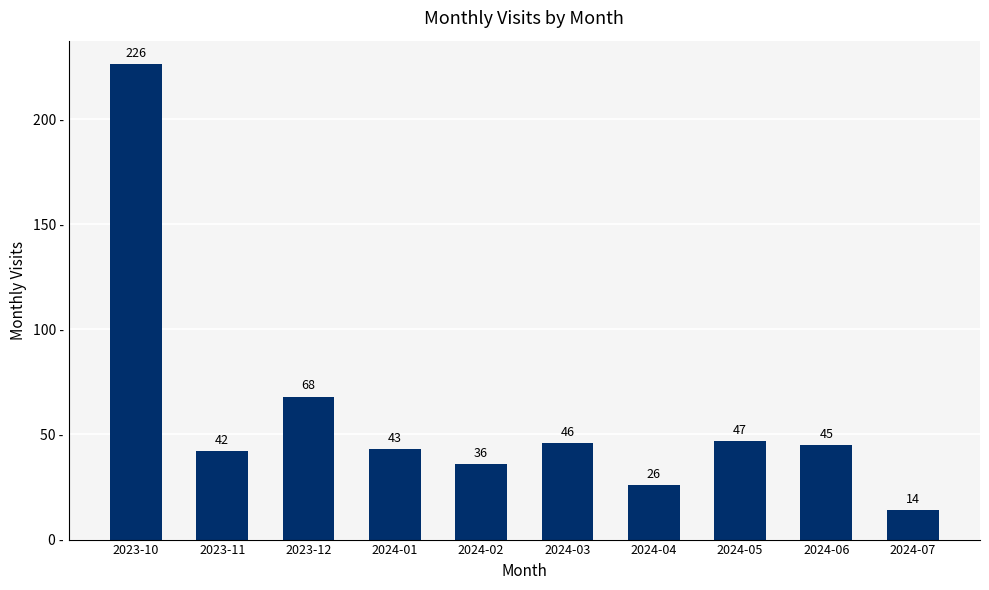

At which label does the data first exceed 45?

2023-10